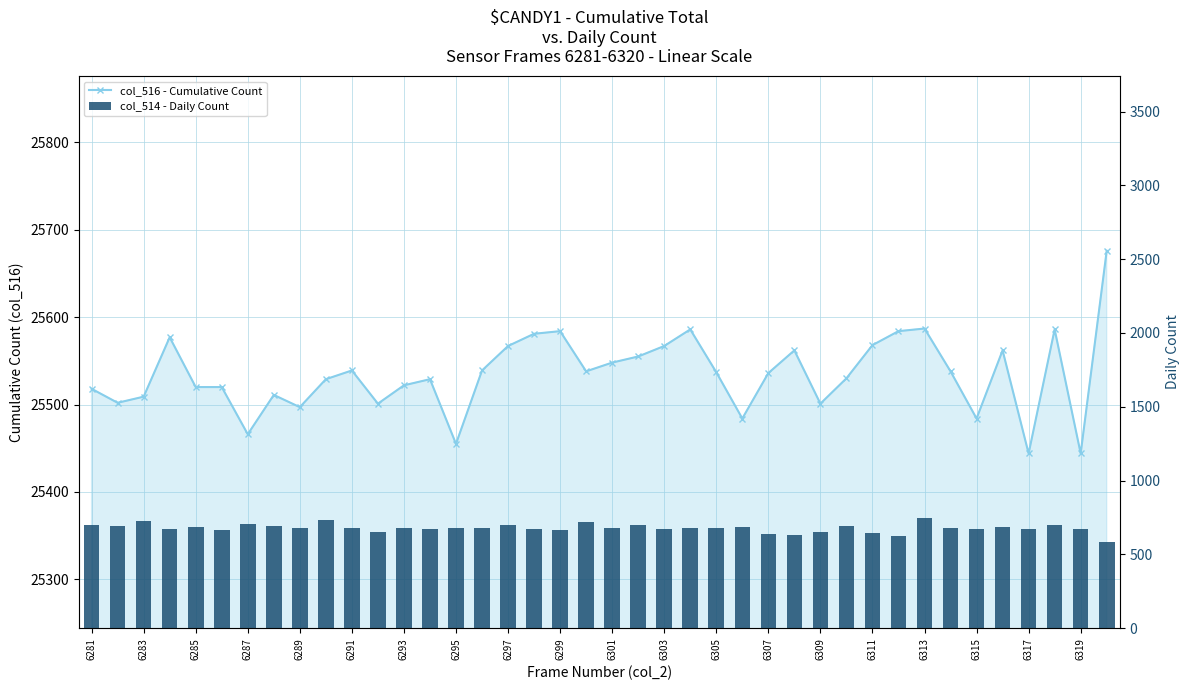

Which series has the largest range (max minus min)?

col_516 - Cumulative Count